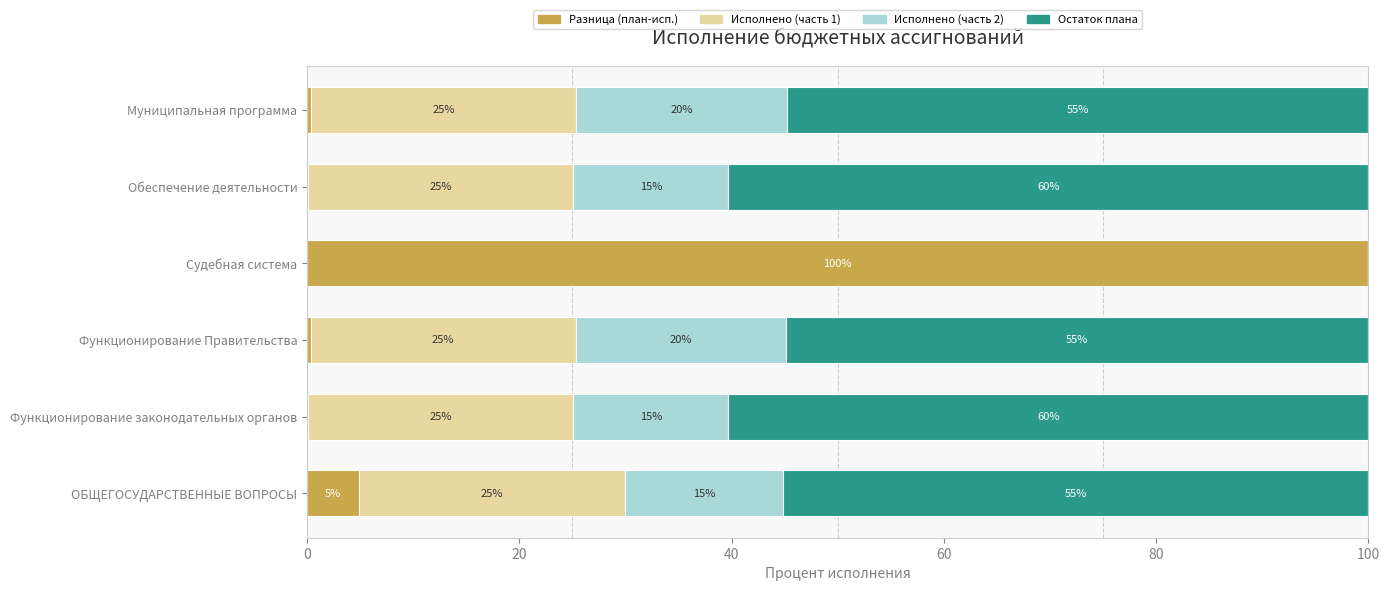

What is the maximum value for Разница (план-исп.)?

100.0